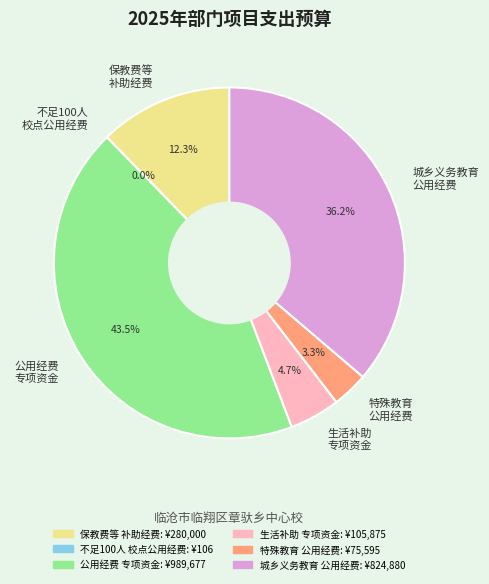

What is the ratio of the value at 城乡义务教育 公用经费 to the value at 公用经费 专项资金?

0.8